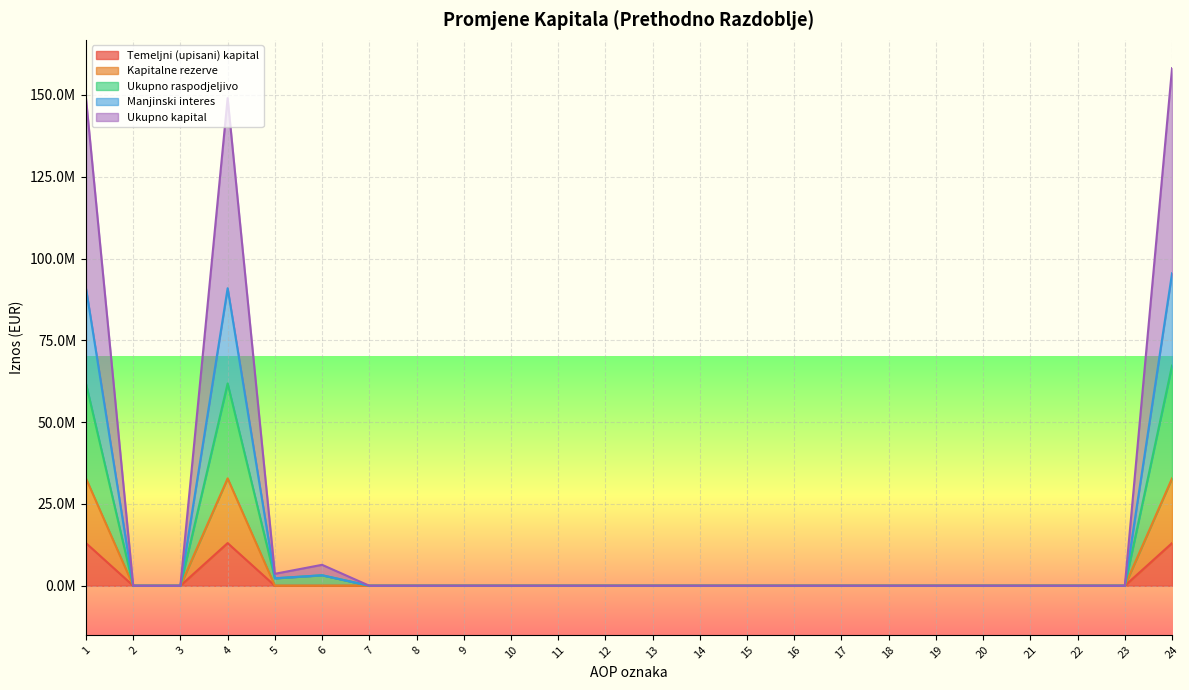

True or false: Manjinski interes and Temeljni (upisani) kapital cross at least once.

False